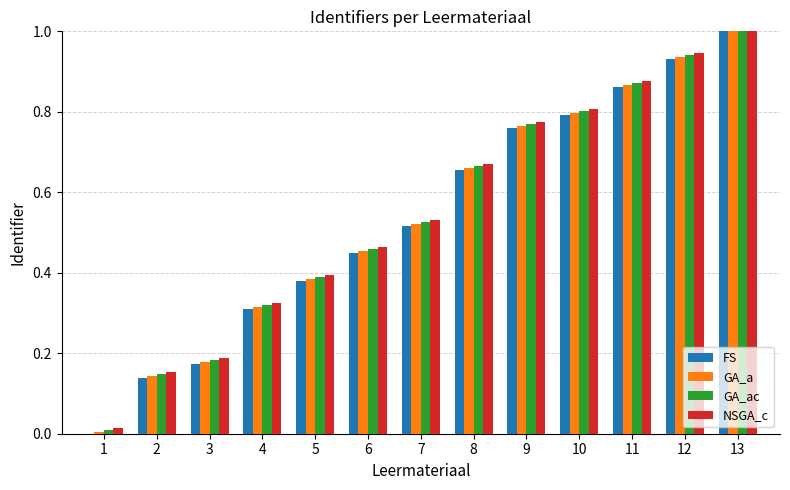

What is the value of the GA_ac bar at the 10th from the left?

0.8